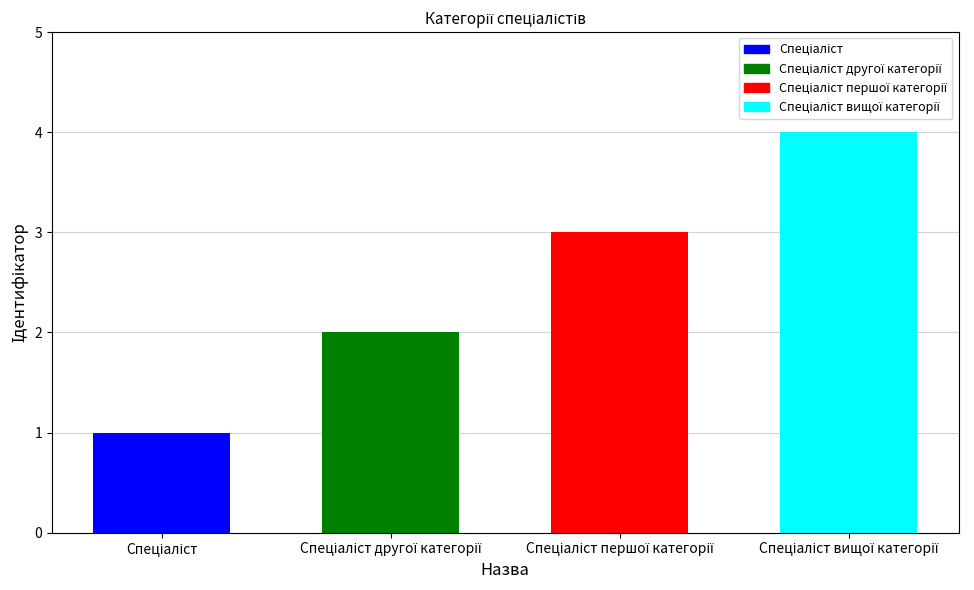

What is the smallest value displayed?

1